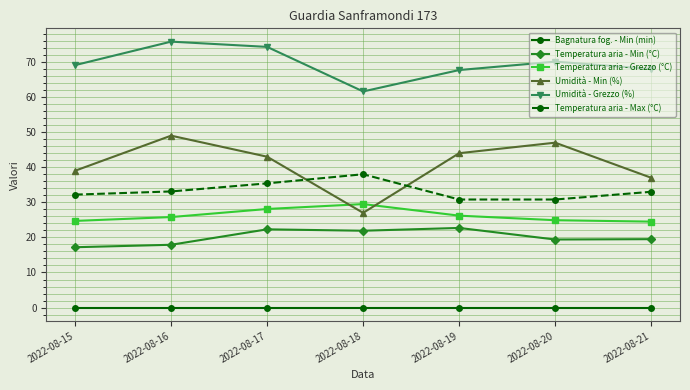

What is the maximum value shown in the chart?

75.8